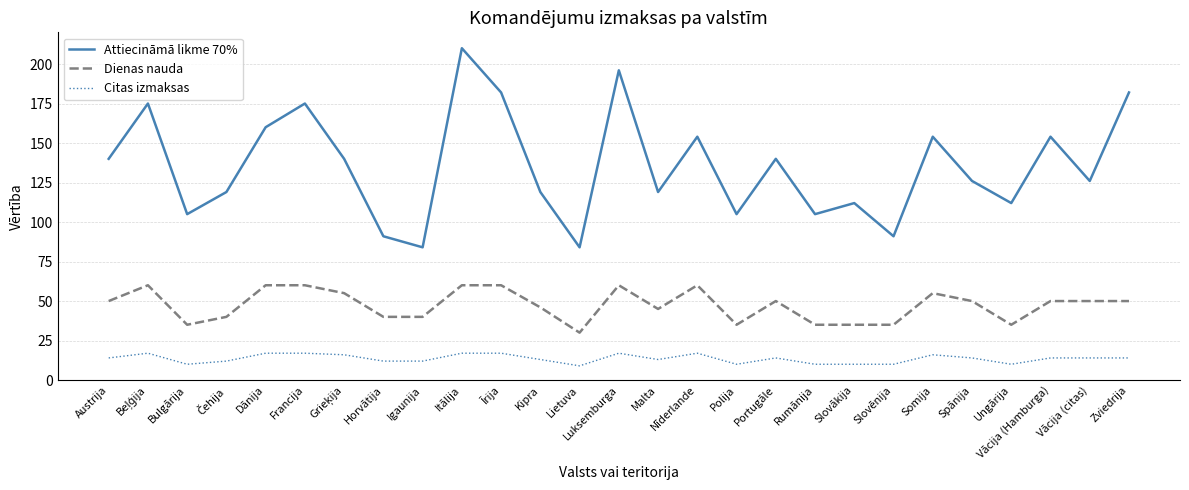

What is the difference between the highest and lowest values at Rumānija?

95